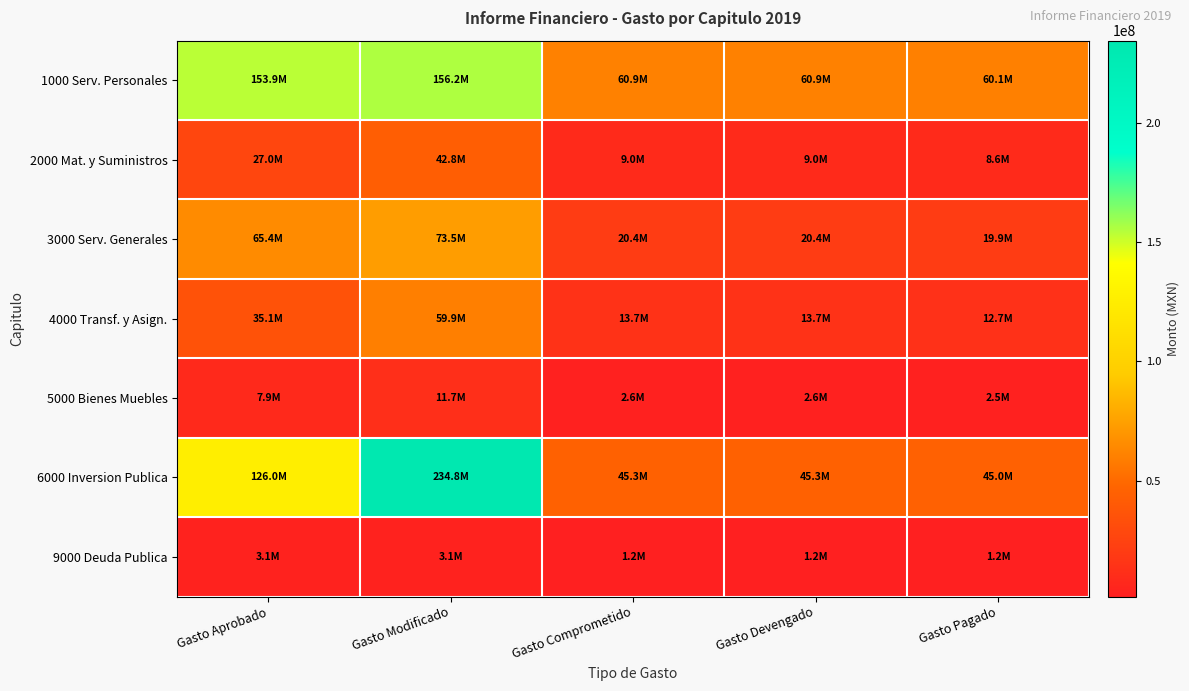

Which category has the highest value across all series?

Gasto Modificado